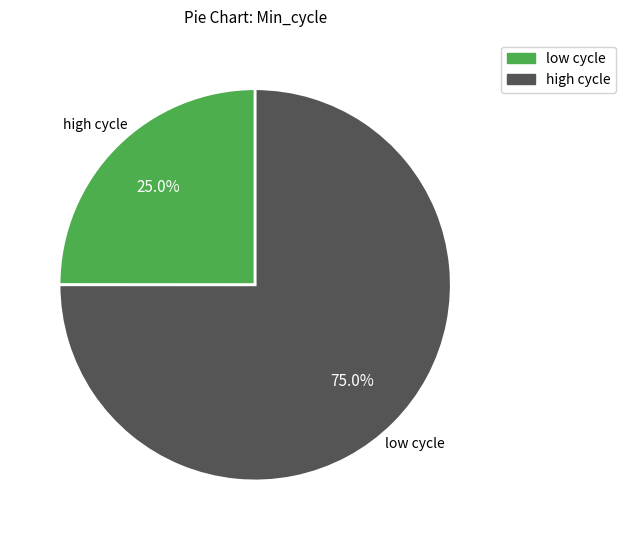

Is there a majority slice in this chart?

Yes